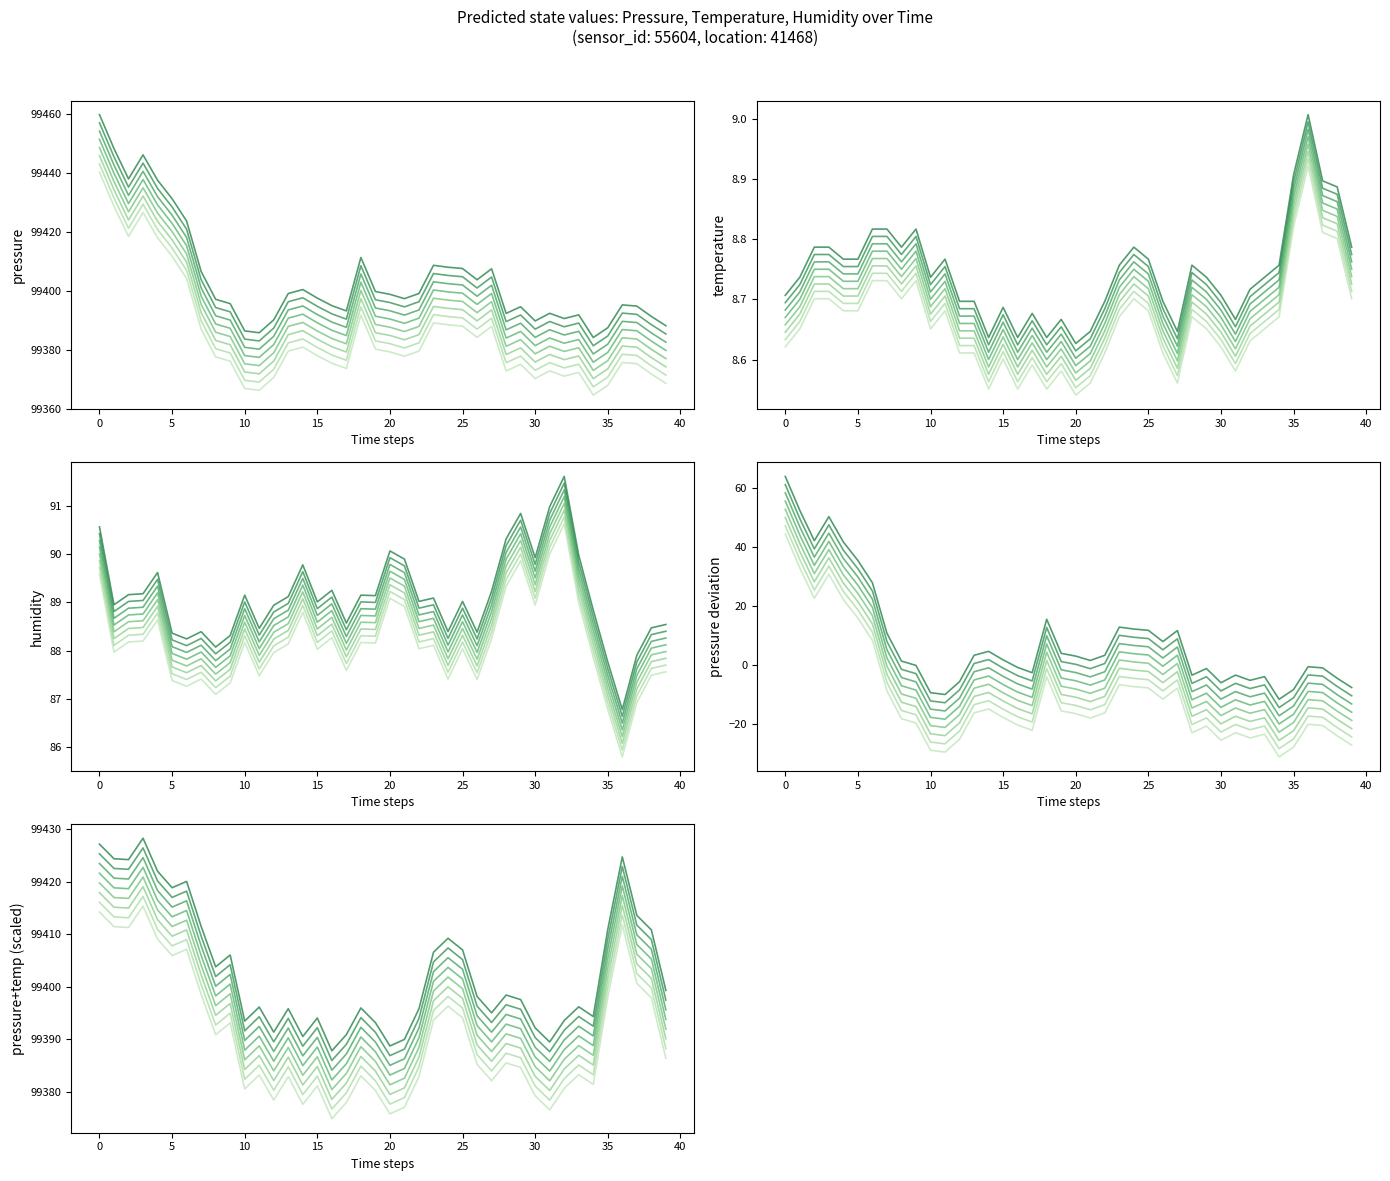

What is the sum of the humidity values at 13 and 4?

176.8